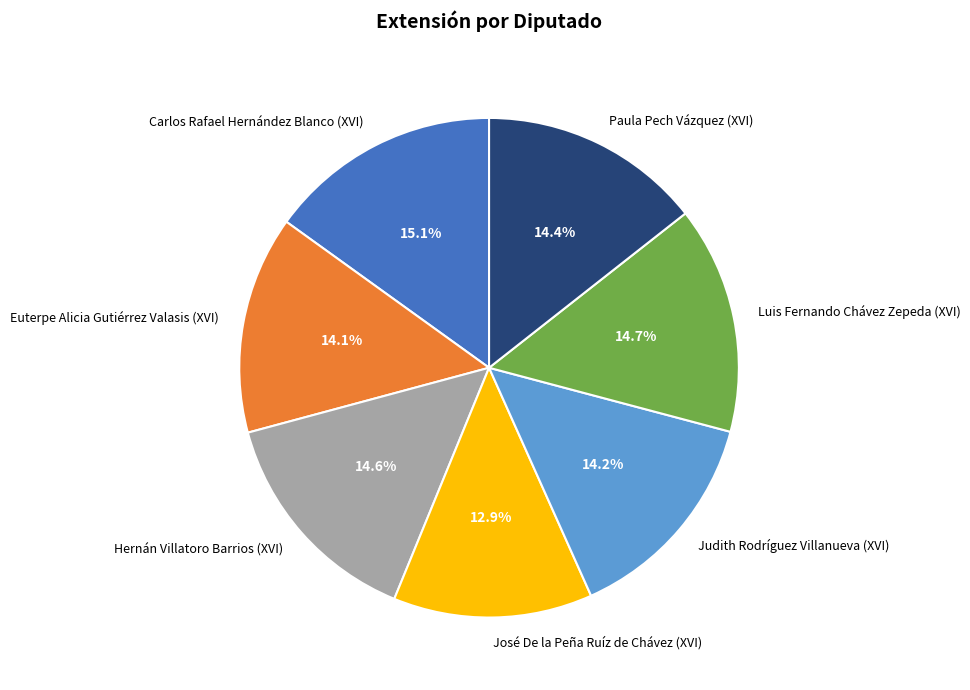

Which category has the smallest portion of the pie?

José De la Peña Ruíz de Chávez (XVI)